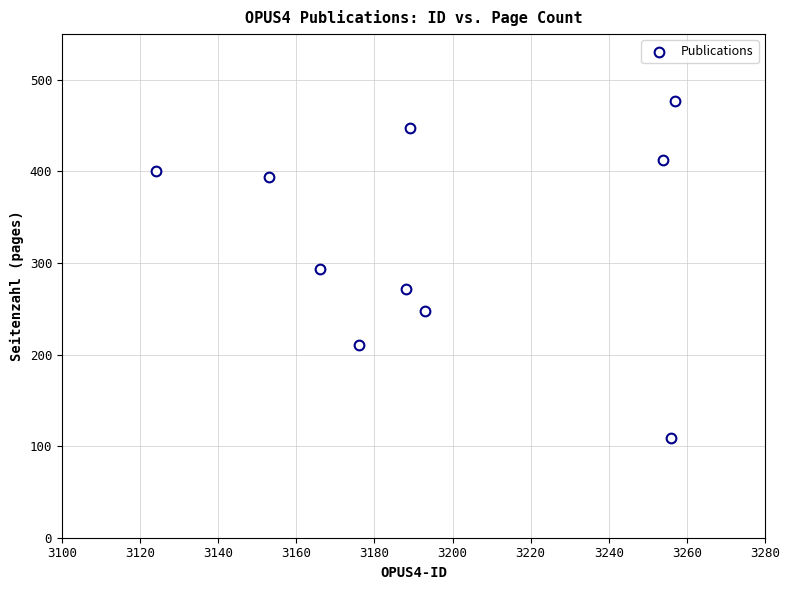

What is the range of X values (max minus min)?

133